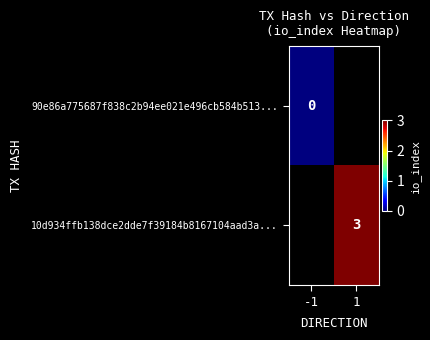

Is it true that 10d934ffb138dce2dde7f39184b8167104aad3a... equals 2 at 1?

False